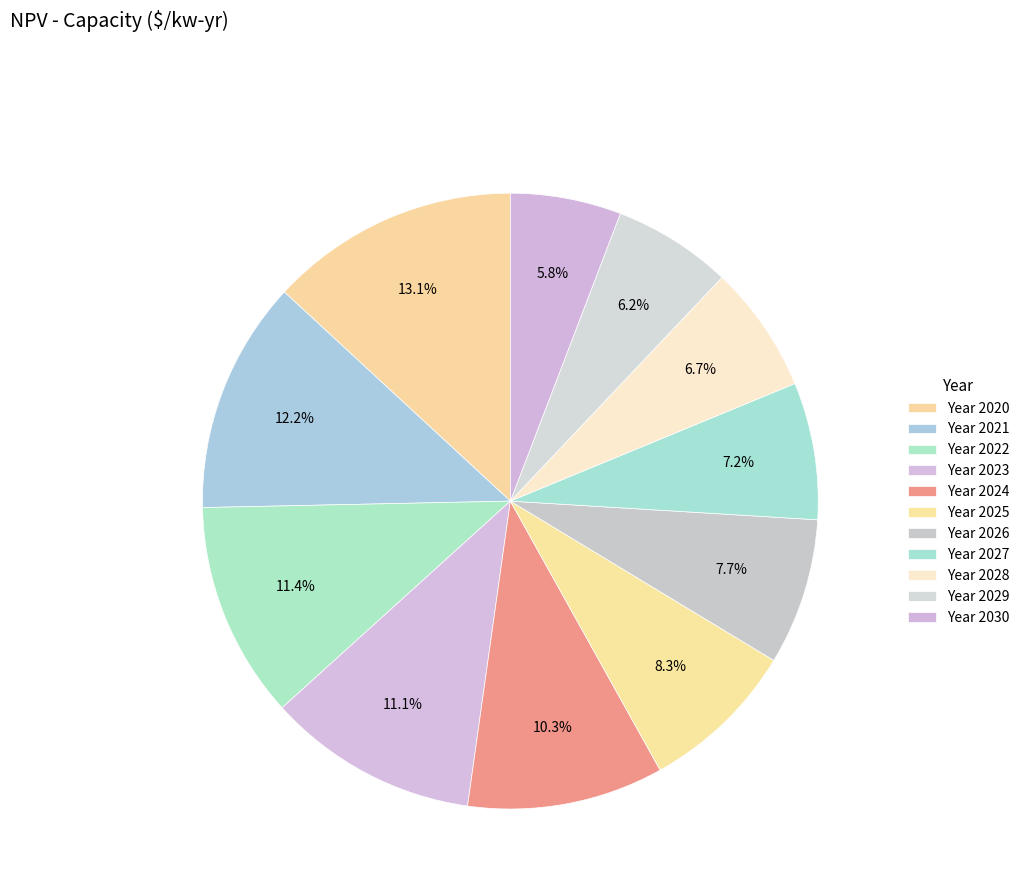

Rank the categories by value from highest to lowest.

2020, 2021, 2022, 2023, 2024, 2025, 2026, 2027, 2028, 2029, 2030